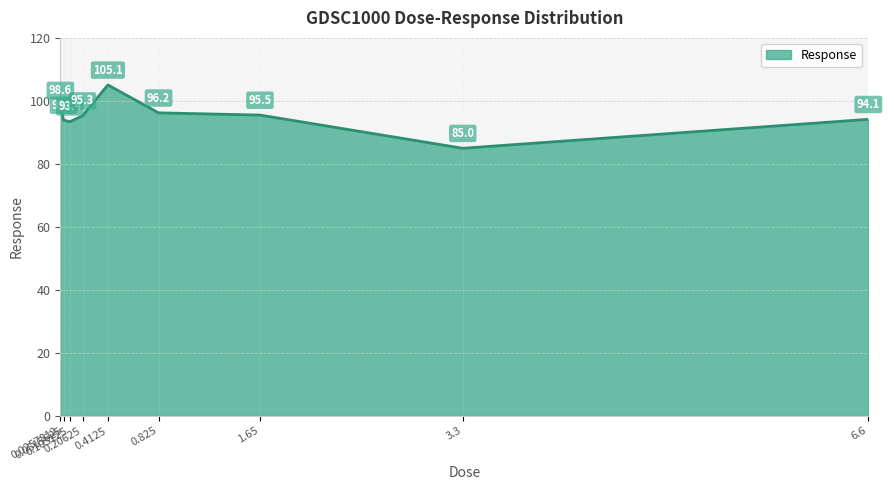

True or false: there are more than 0 points higher than both neighbors.

True